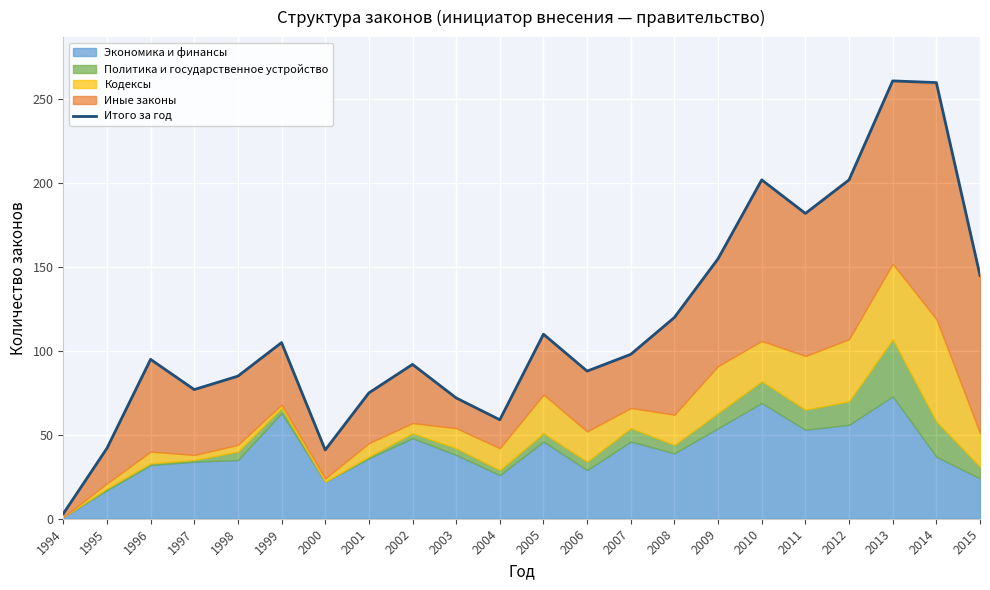

List the labels in order of value, largest first.

2013, 2014, 2010, 2012, 2011, 2009, 2015, 2008, 2005, 1999, 2007, 1996, 2002, 2006, 1998, 1997, 2001, 2003, 2004, 1995, 2000, 1994